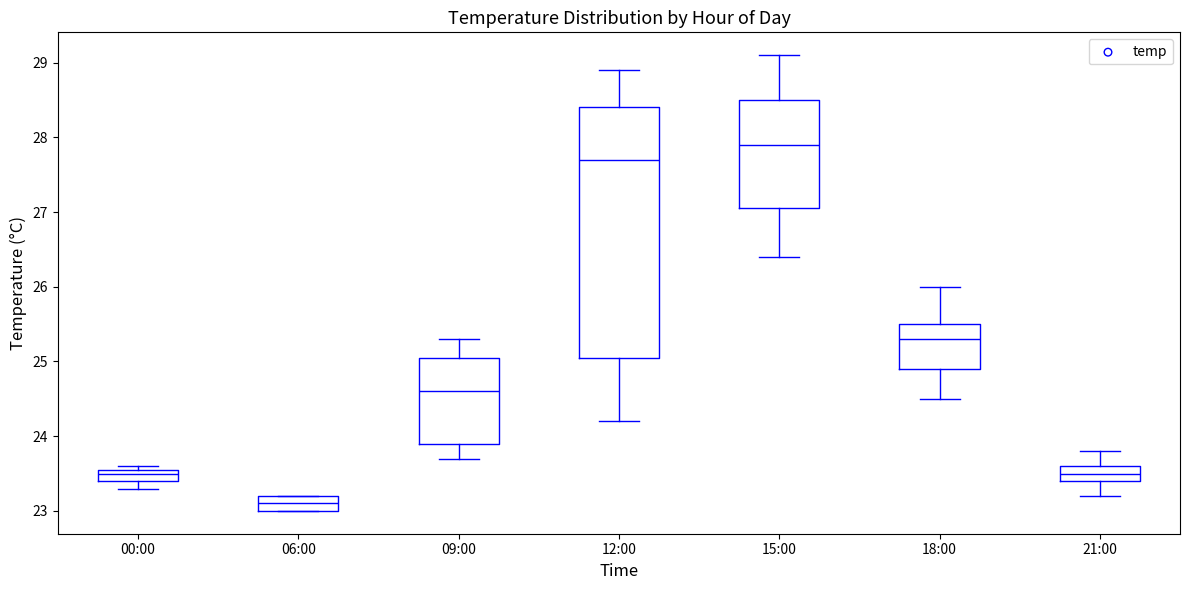

Reading left to right, read every box against the y-axis: the position of its median line, the range the box covers, and the ends of its whiskers. The values are not printed on the chart, so give them approximately, as read against the axis.

00:00: median 23.5, box 23.4 to 23.6, whiskers 23.3 to 23.6 (just above the box's upper edge)
06:00: median 23.1, box 23.0 to 23.2, whiskers 23.0 to 23.2
09:00: median 24.6, box 23.9 to 25.1, whiskers 23.7 to 25.3
12:00: median 27.7, box 25.1 to 28.4, whiskers 24.2 to 28.9
15:00: median 27.9, box 27.1 to 28.5, whiskers 26.4 to 29.1
18:00: median 25.3, box 24.9 to 25.5, whiskers 24.5 to 26.0
21:00: median 23.5, box 23.4 to 23.6, whiskers 23.2 to 23.8